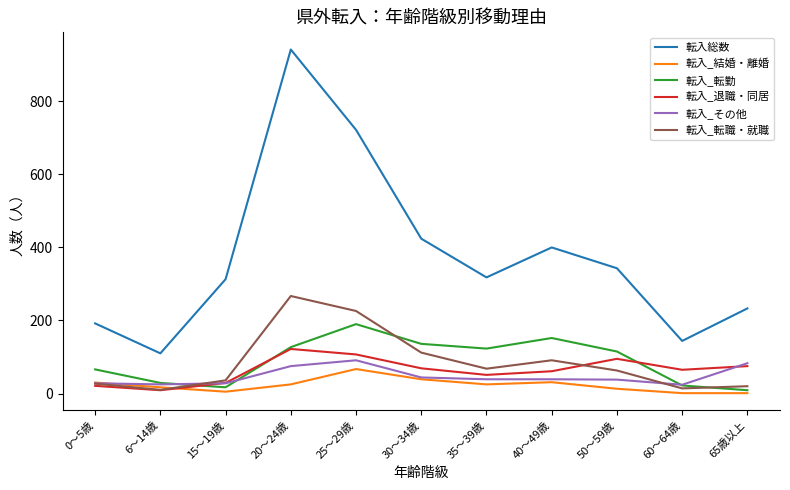

The value of 転入総数 at 30～34歳 is 424. True or false?

True